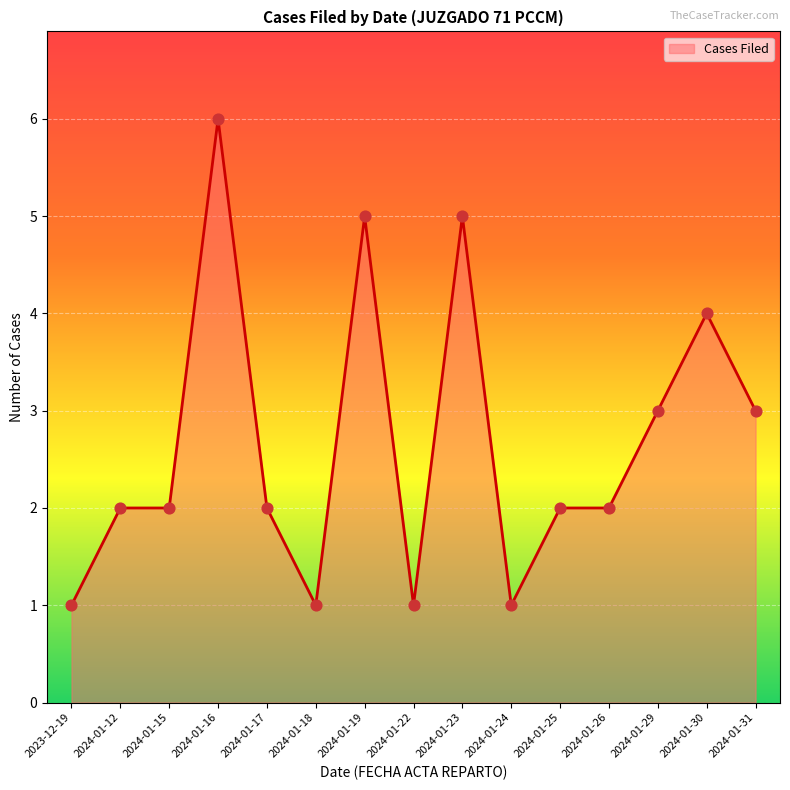

What is the change in value from 2024-01-16 to 2024-01-25?

-4